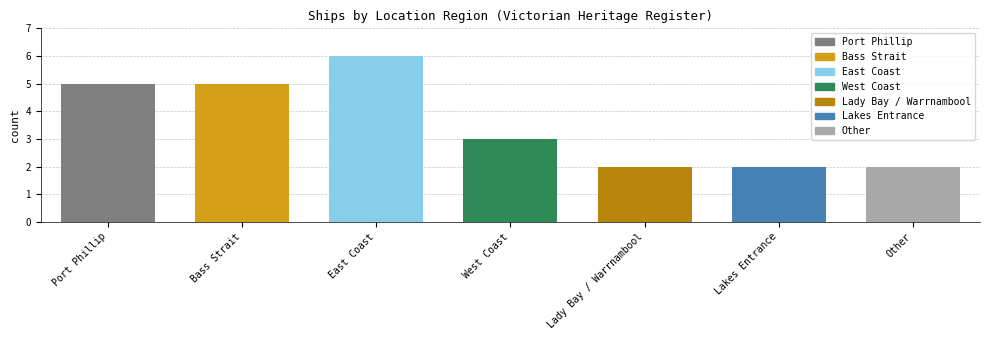

At which label does the data first exceed 3?

Port Phillip